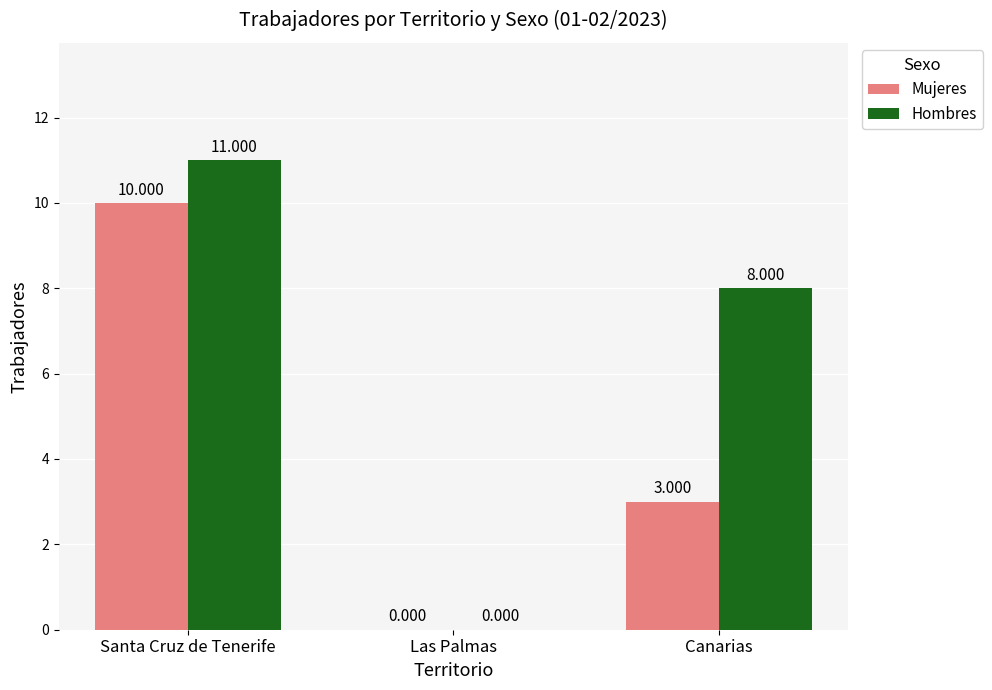

Where does the Mujeres series first go above 3?

Santa Cruz de Tenerife